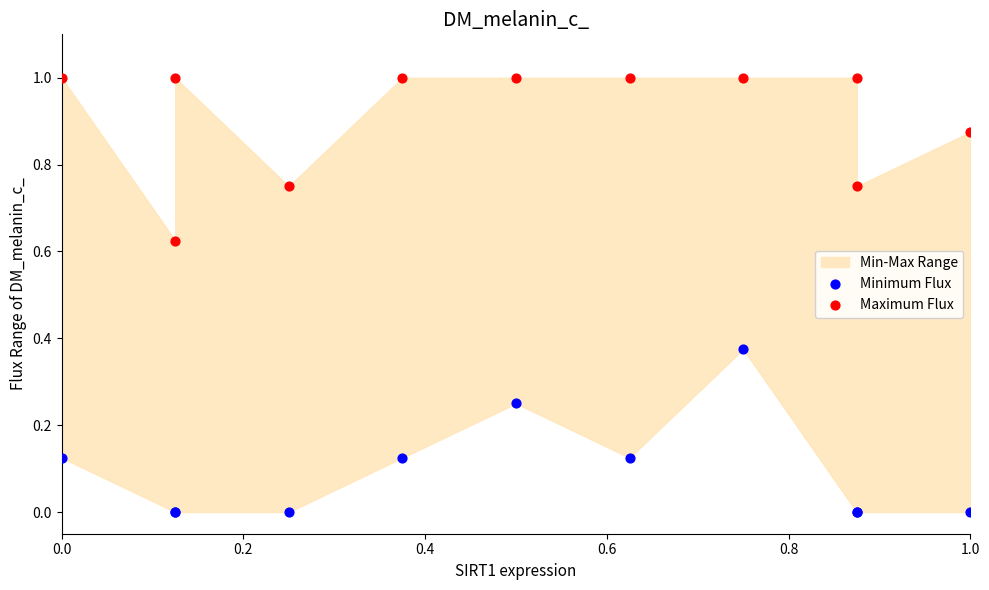

Which series contains the lowest Y value?

Minimum Flux